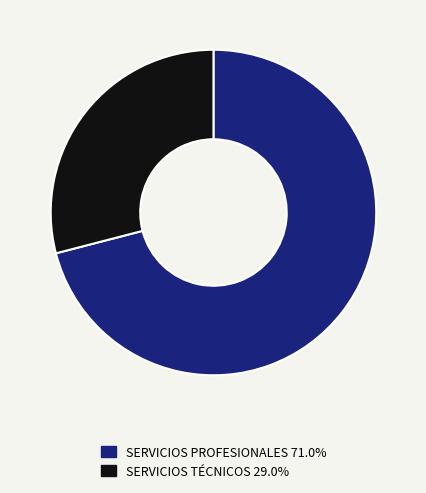

Is the sum of SERVICIOS TÉCNICOS and SERVICIOS PROFESIONALES greater than half?

Yes